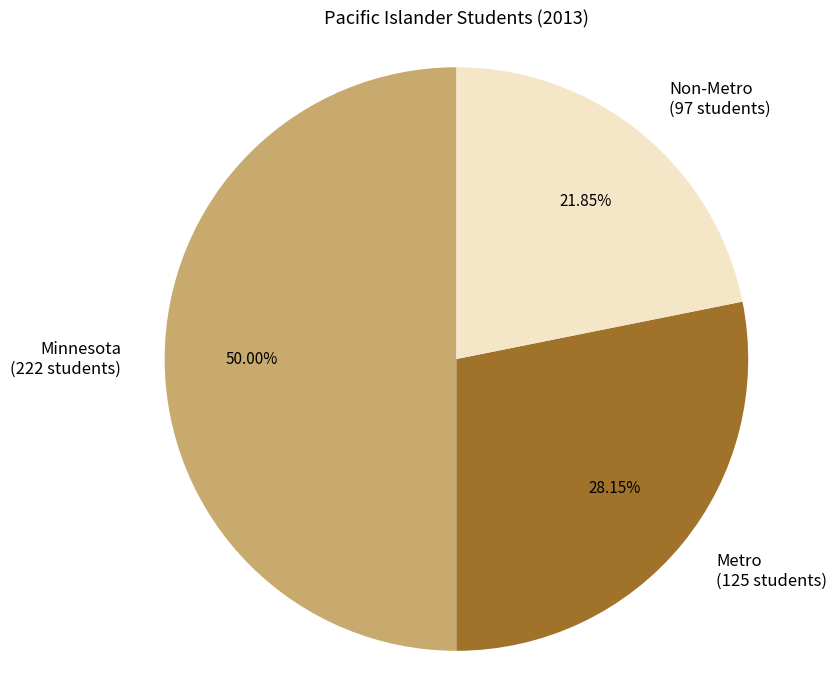

Which slice is the largest?

Minnesota